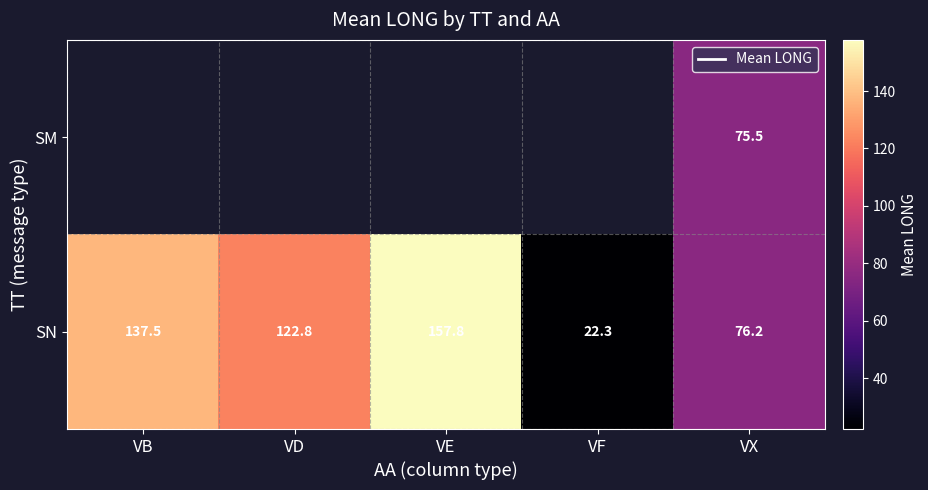

What is the lowest value of the SN series?

22.3